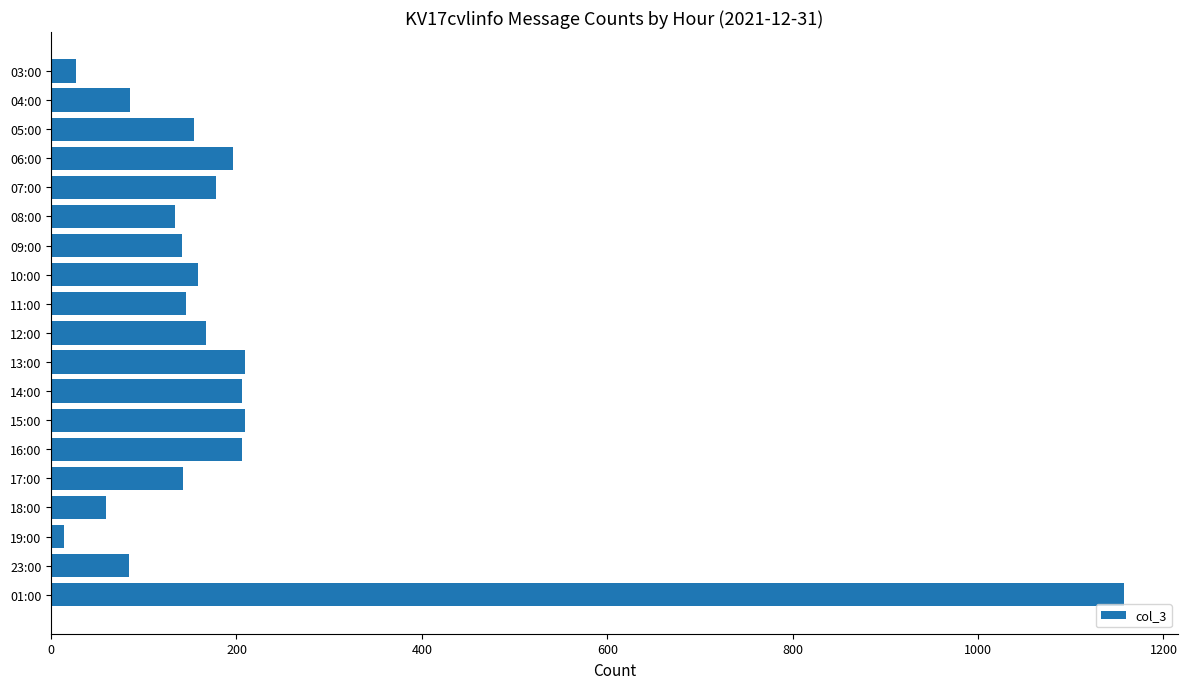

What is the label of the 19th bar from the bottom?

03:00